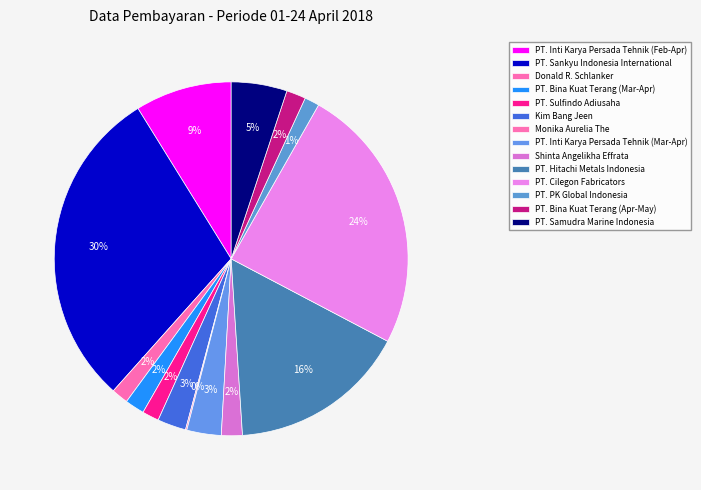

Rank the categories by value from highest to lowest.

PT. Sankyu Indonesia International, PT. Cilegon Fabricators, PT. Hitachi Metals Indonesia, PT. Inti Karya Persada Tehnik (Feb-Apr), PT. Samudra Marine Indonesia, PT. Inti Karya Persada Tehnik (Mar-Apr), Kim Bang Jeen, Shinta Angelikha Effrata, PT. Bina Kuat Terang (Mar-Apr), PT. Bina Kuat Terang (Apr-May), Donald R. Schlanker, PT. Sulfindo Adiusaha, PT. PK Global Indonesia, Monika Aurelia The